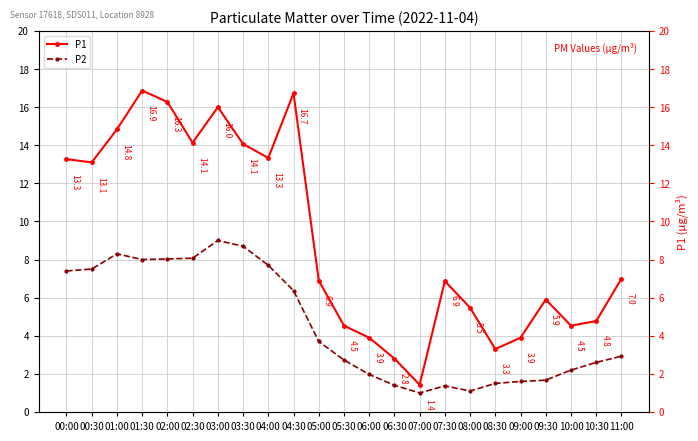

What is the label of the 5th point from the left?

02:00